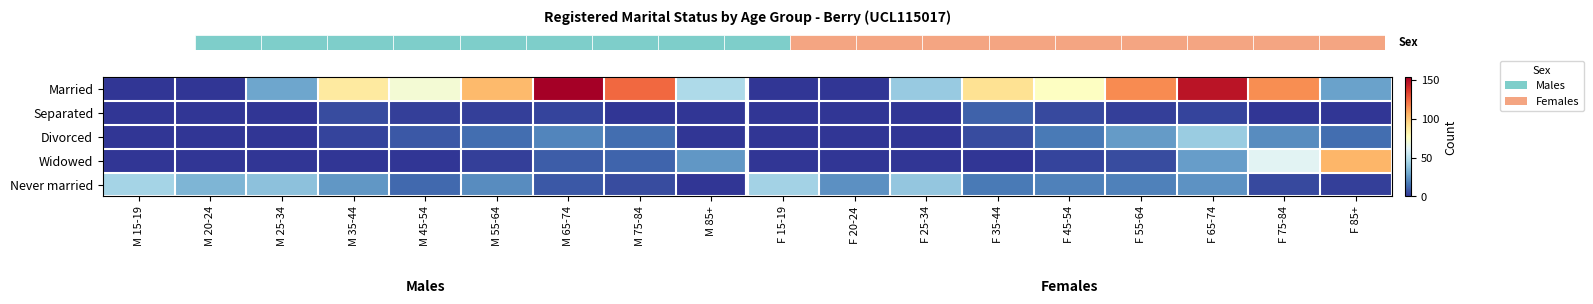

At M 25-34, list the series in order from largest to smallest.

Never married, Married, Separated, Divorced, Widowed